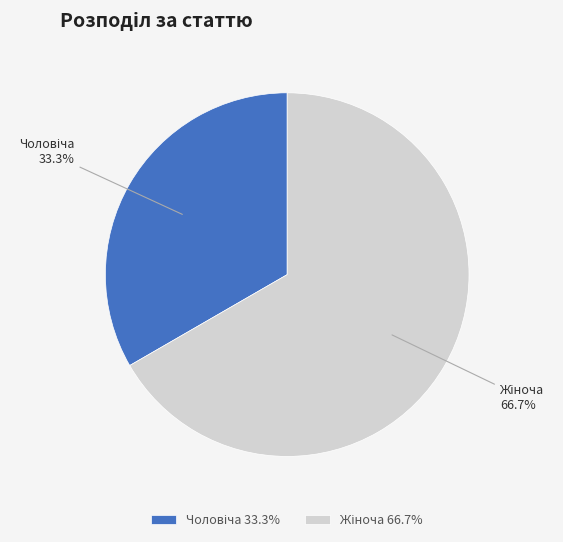

Is there a majority slice in this chart?

Yes